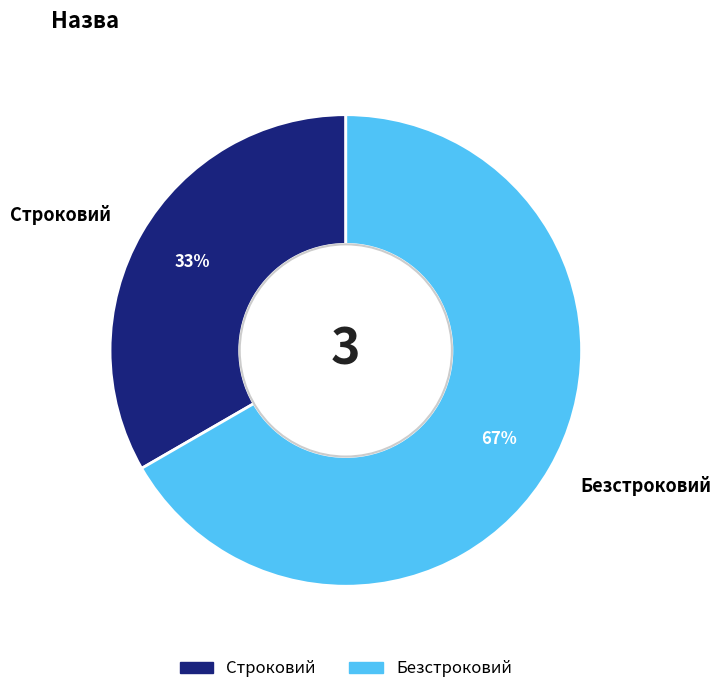

What percentage is the Безстроковий slice, to the nearest percent?

67%